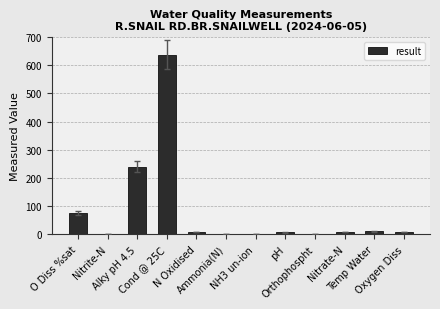

True or false: the data shows 0.0 at Ammonia(N).

True